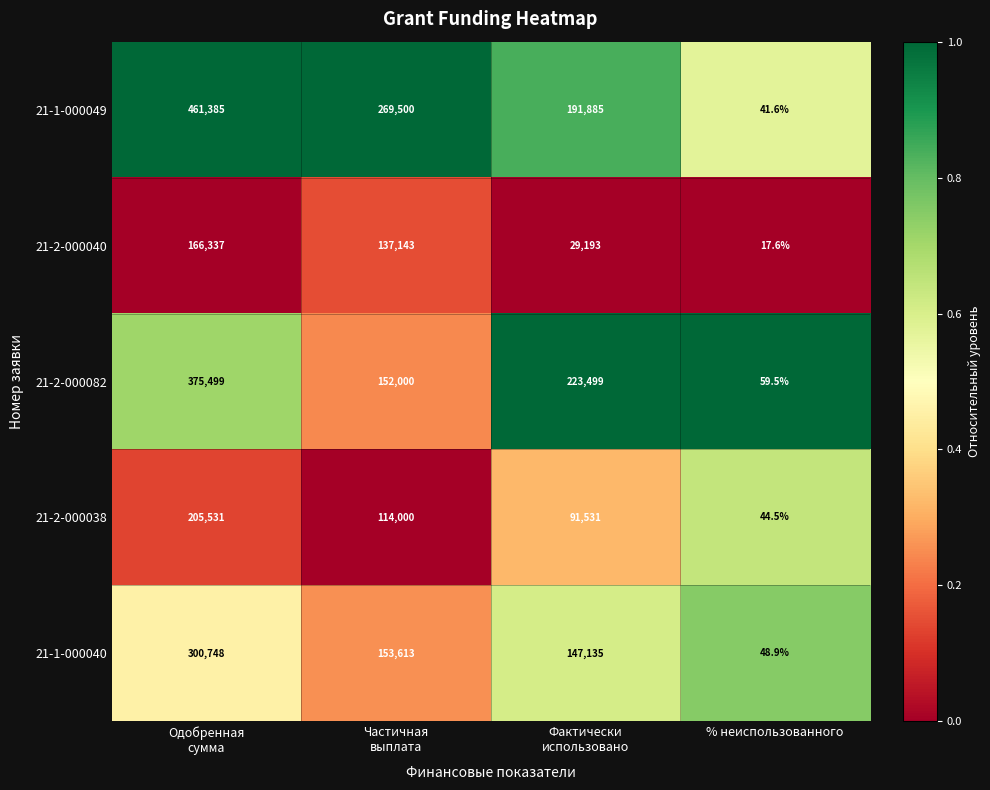

Rank the series at Частичная
выплата from lowest to highest value.

21-2-000038, 21-2-000040, 21-2-000082, 21-1-000040, 21-1-000049